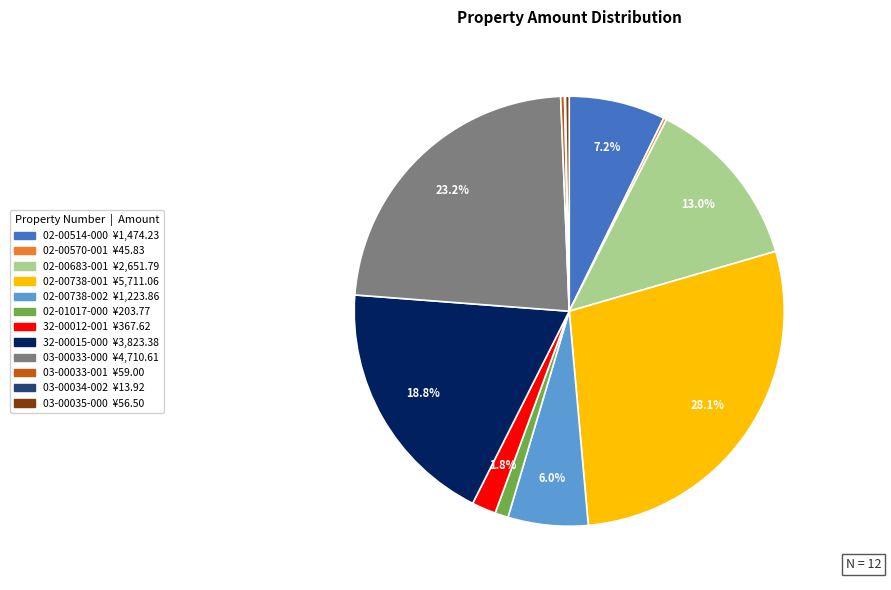

What is the largest slice in the pie chart?

02-00738-001